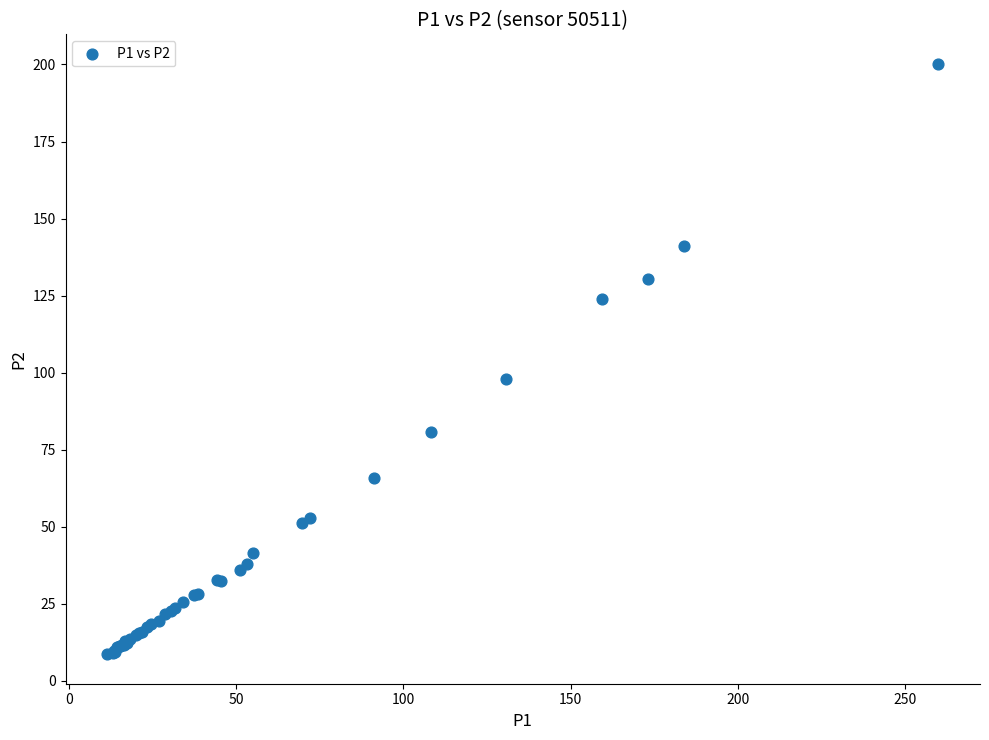

What Y value in the scatter plot is closest to 104?

97.8